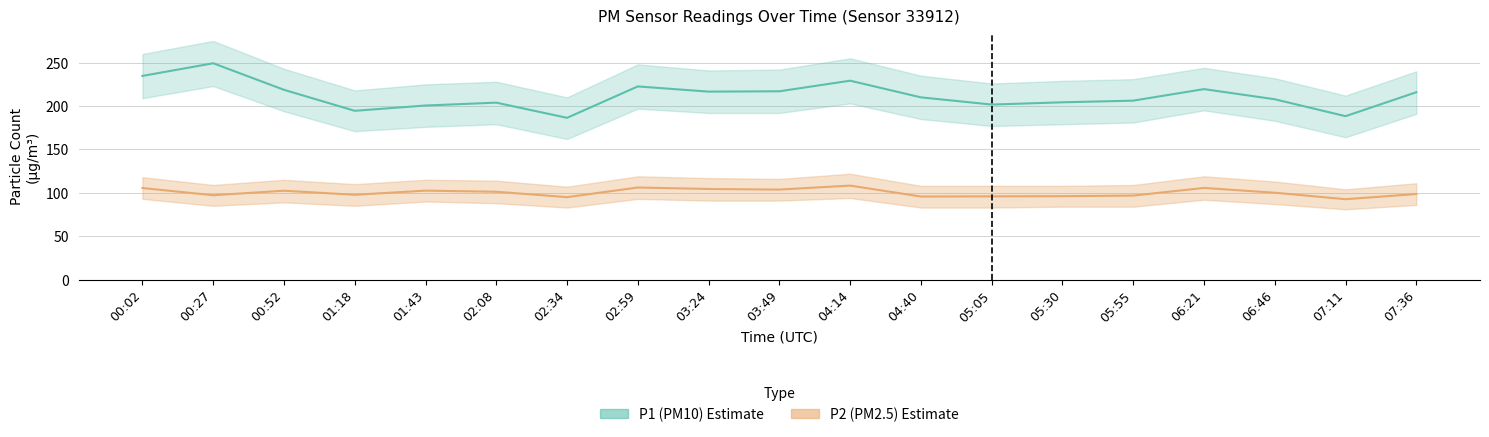

True or false: P2 (PM2.5) and P1 (PM10) intersect in this chart.

False